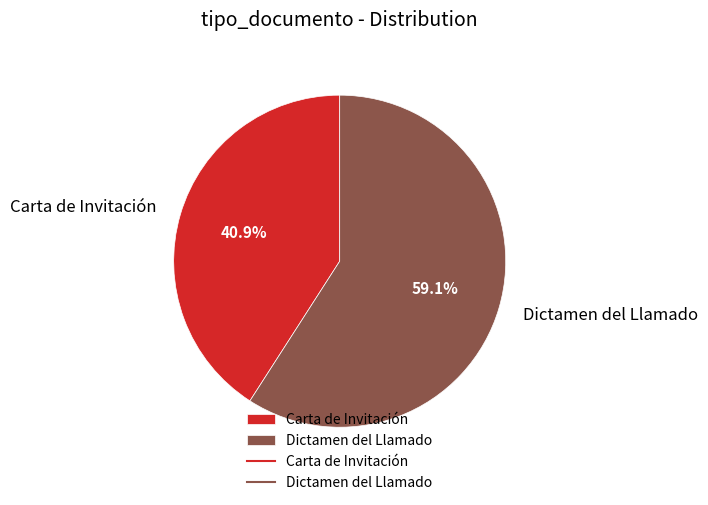

Is there a majority slice in this chart?

Yes